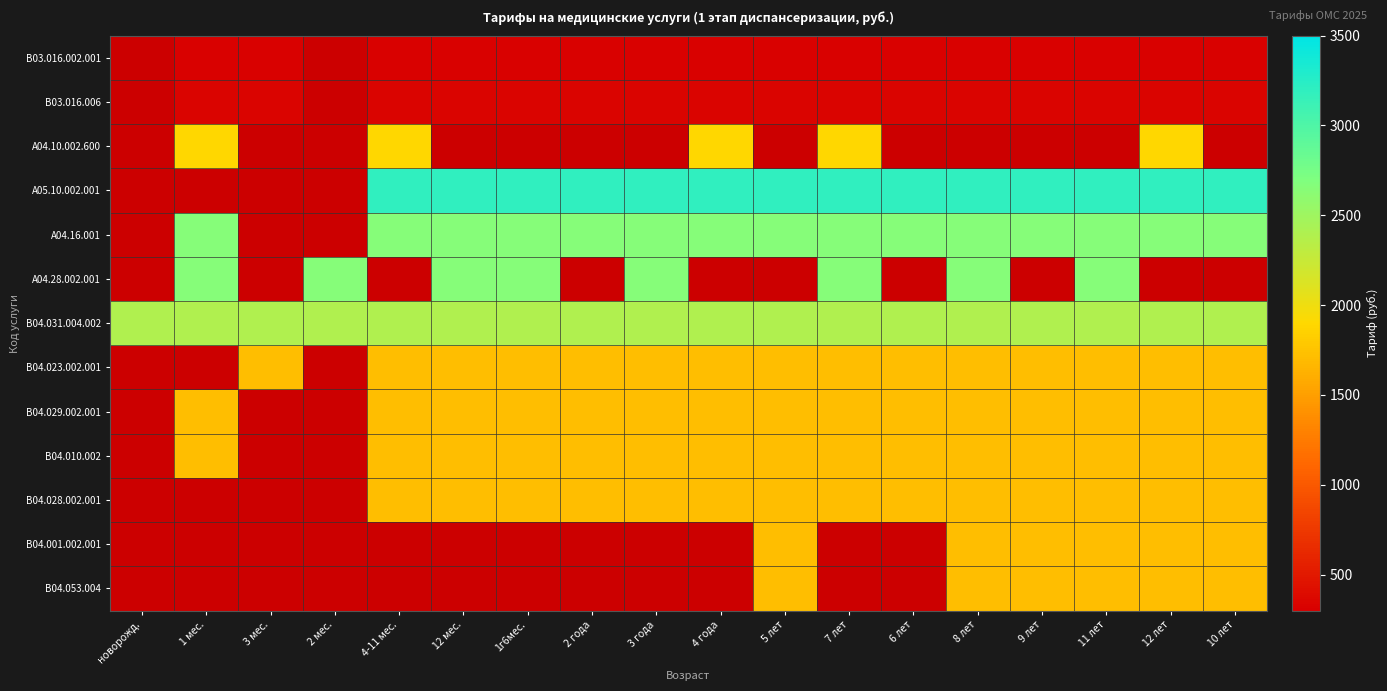

The value of A04.16.001 at 5 лет is 2658.4. True or false?

True